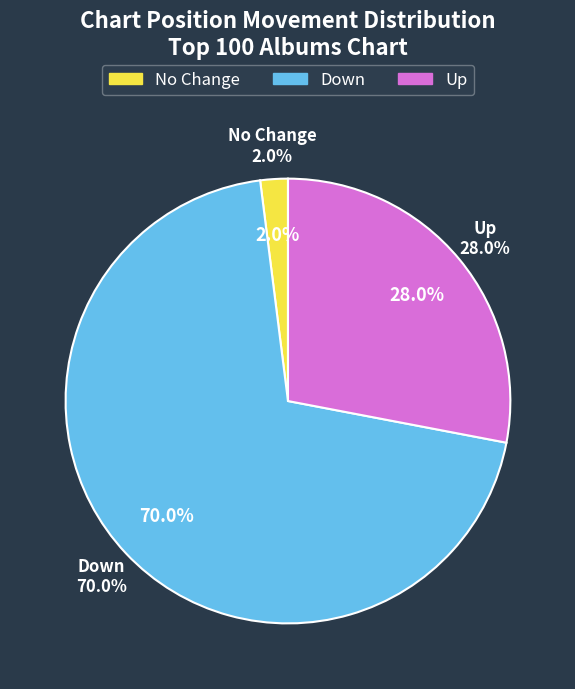

Does up represent more than half of the total?

No